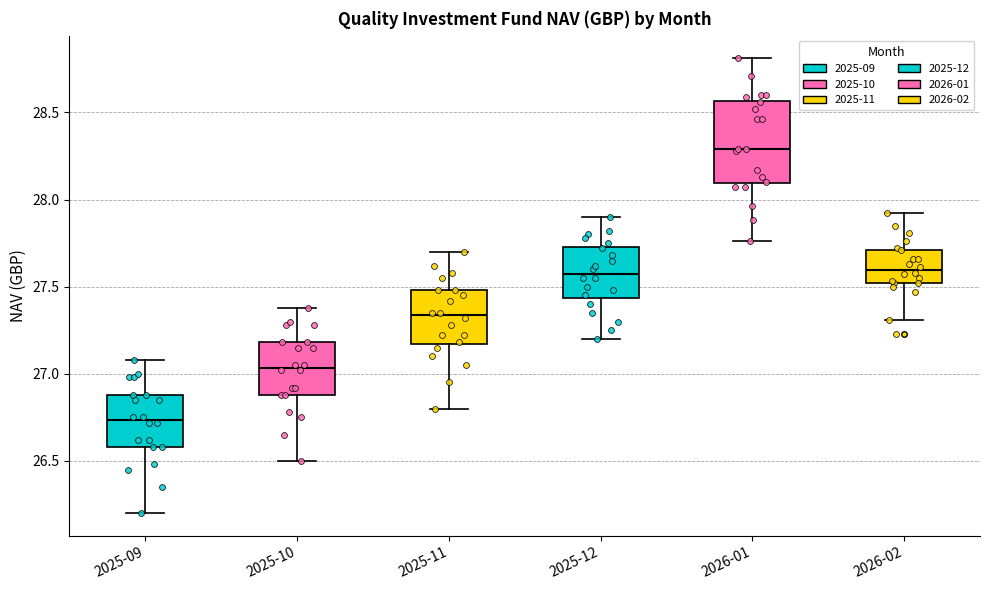

Which box is the tallest, from its lower edge to its upper edge?

2026-01